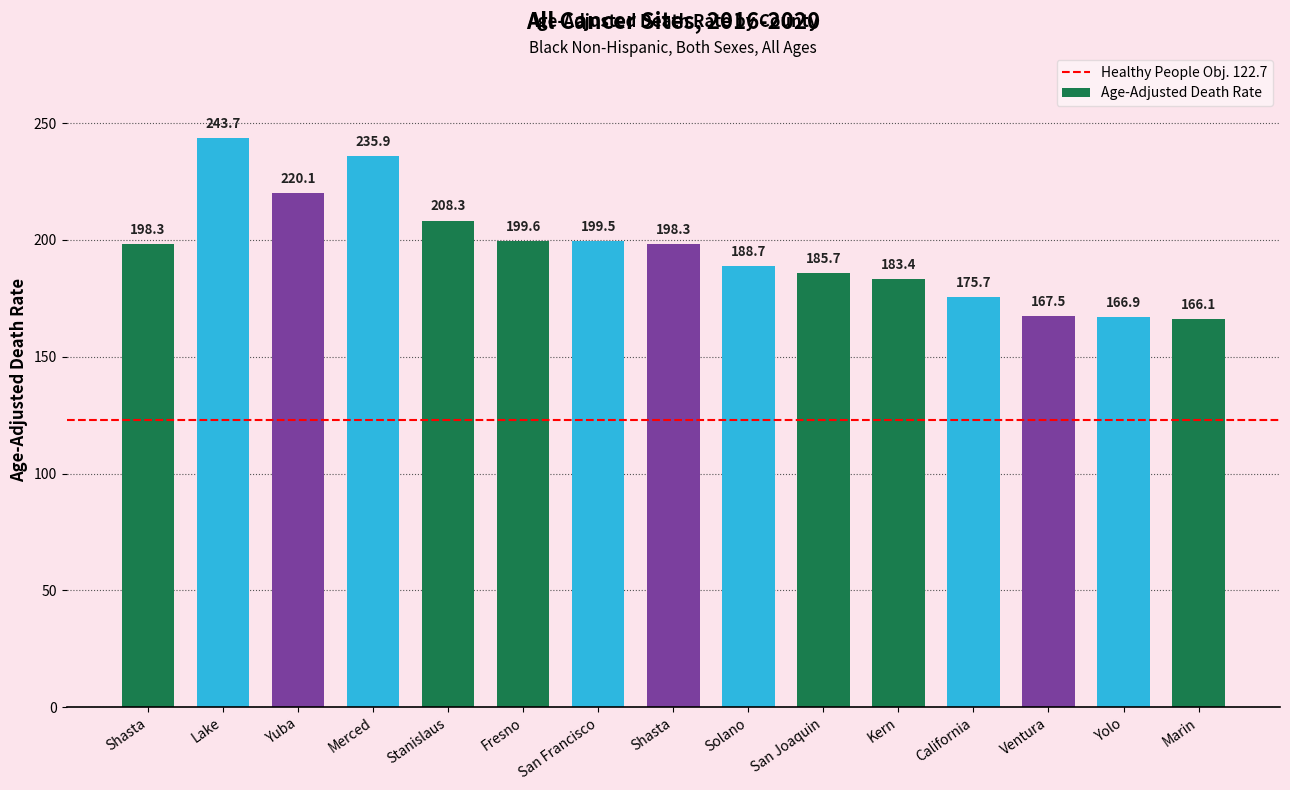

Count the number of data series in this chart.

1